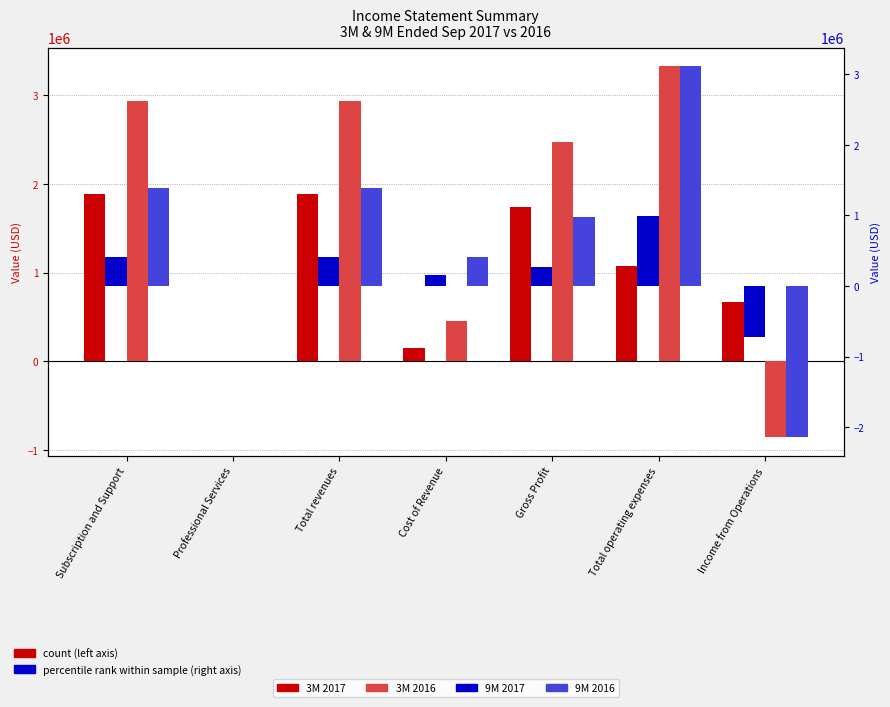

Between Professional Services and Income from Operations, which series saw the biggest shift?

9M 2016